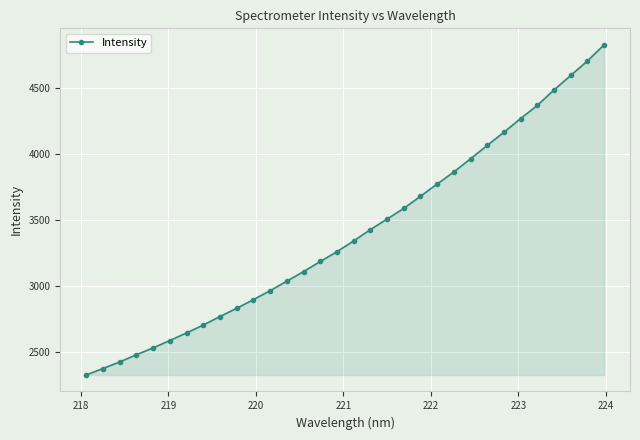

What is the difference between the second highest and minimum values?

2376.8